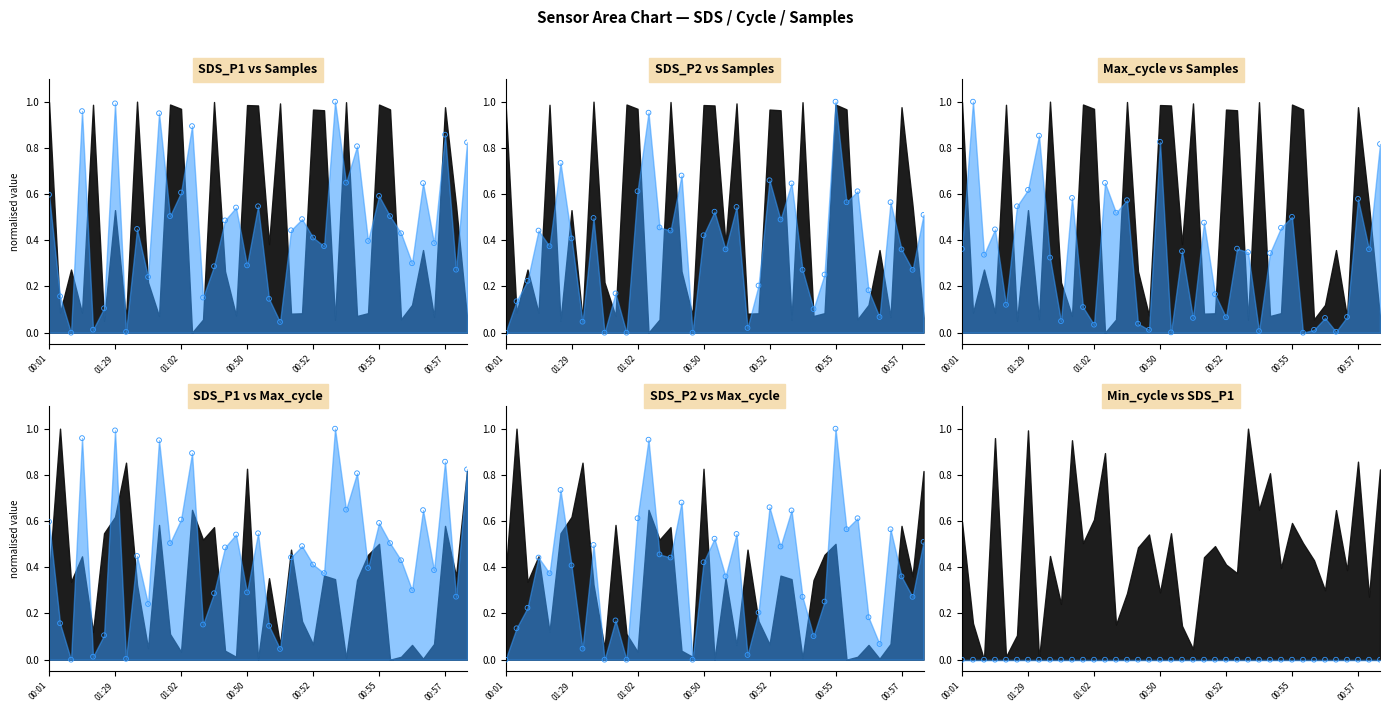

What is the total value across all series at 33?

0.5